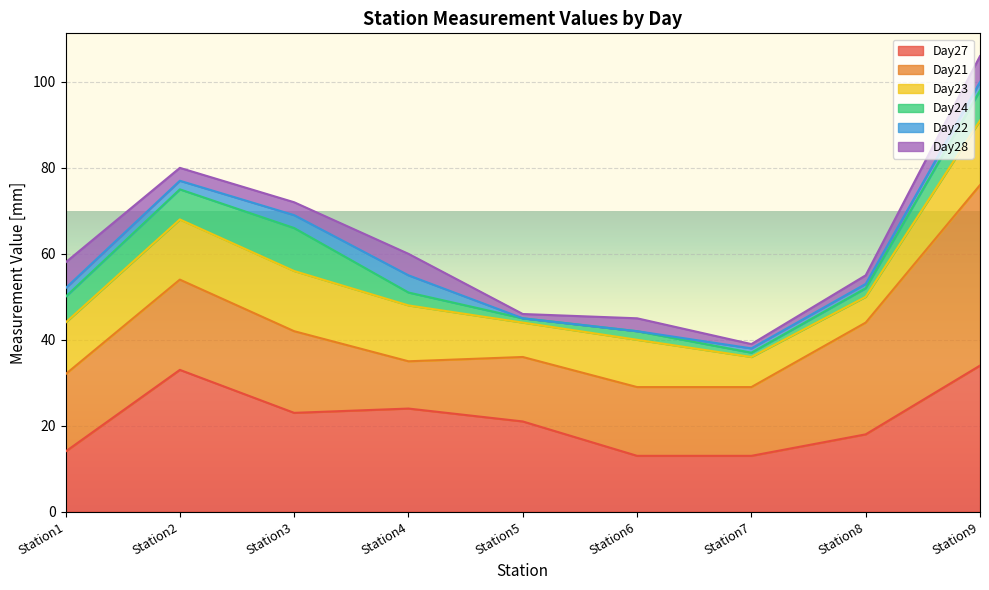

True or false: Day27 has a value of 6 at Station4.

False